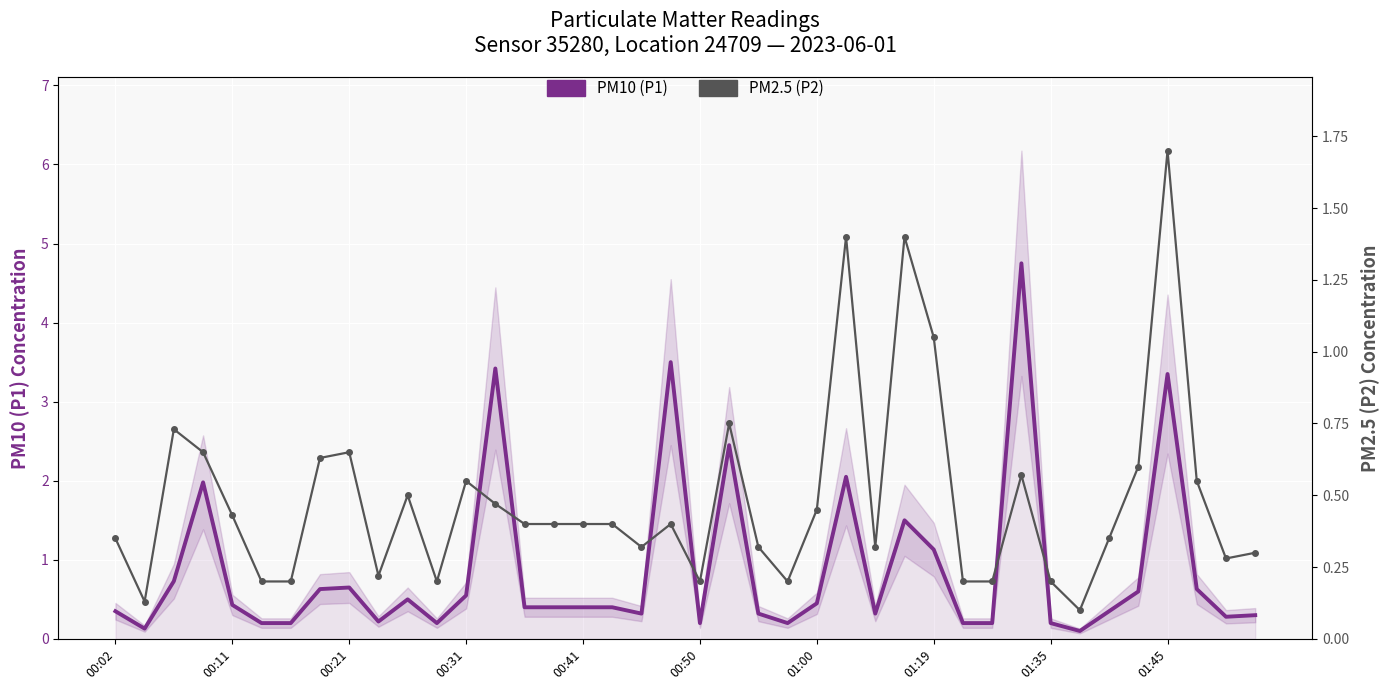

Which has a higher value, 33 or 00:21?

00:21